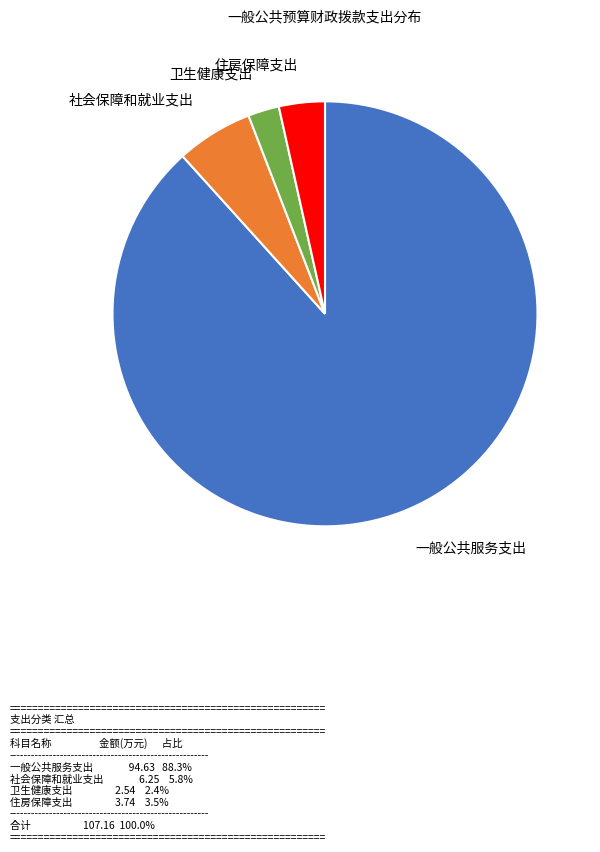

Is there a majority slice in this chart?

Yes